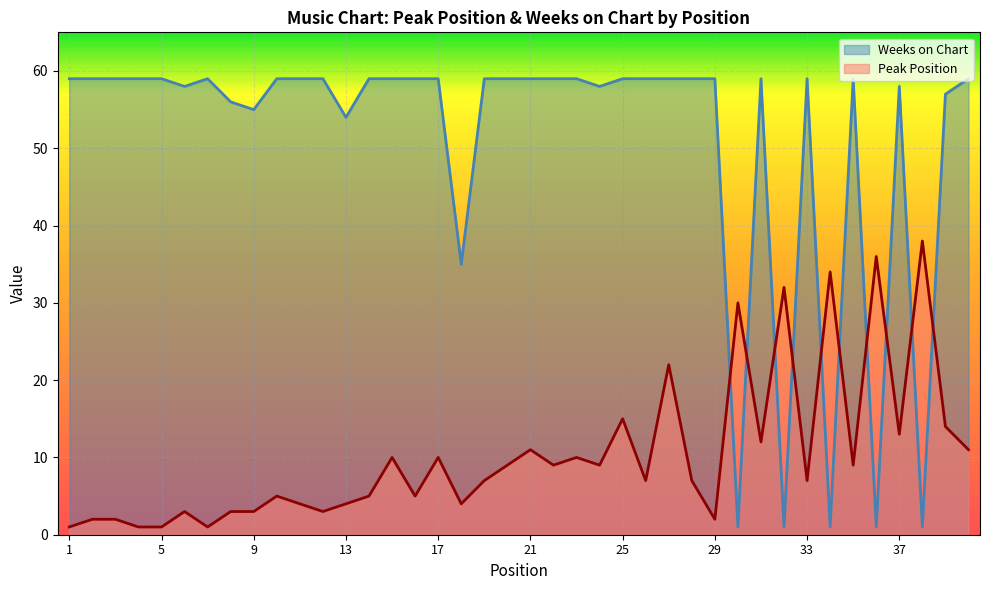

At which label does Weeks on Chart reach its peak?

1